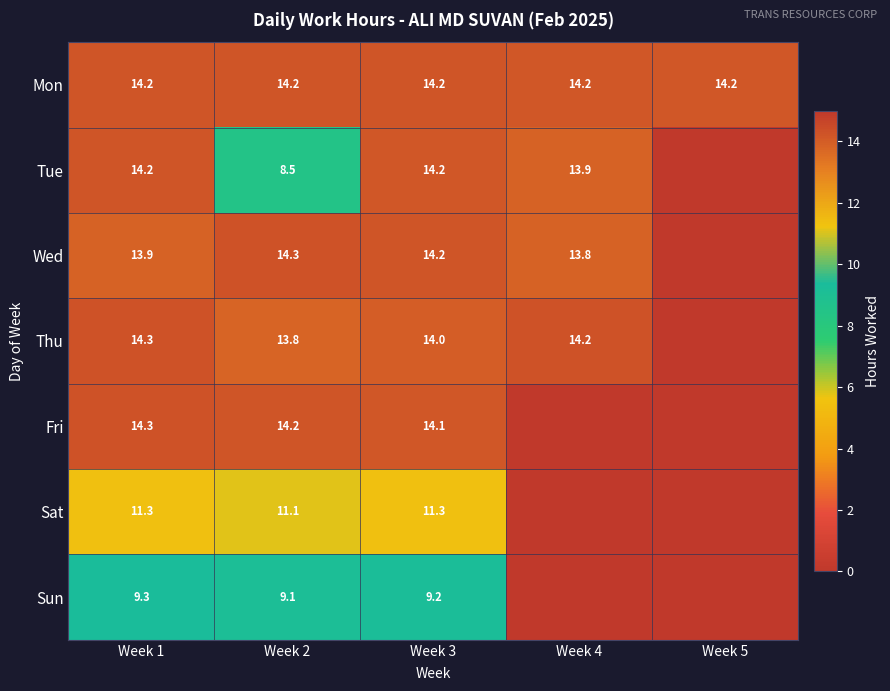

What is the difference between the highest and lowest values at Week 3?

5.0